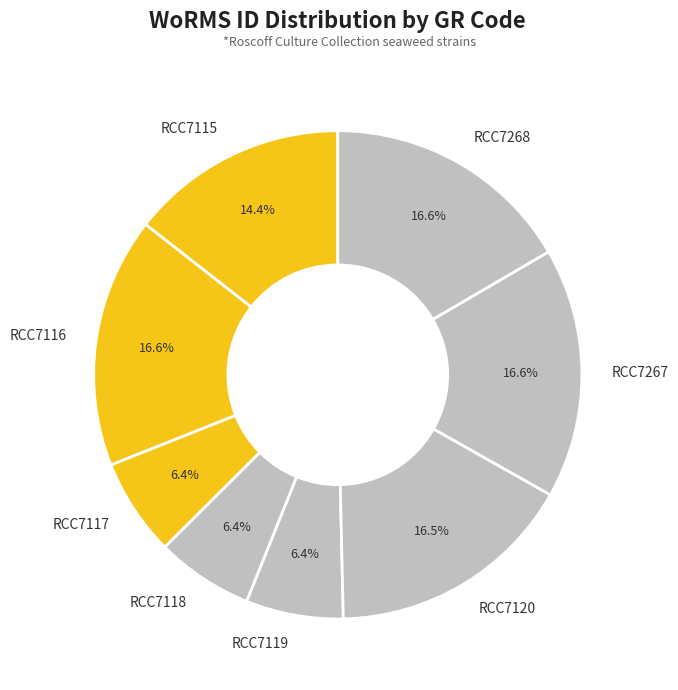

Which has a higher value, RCC7115 or RCC7117?

RCC7115